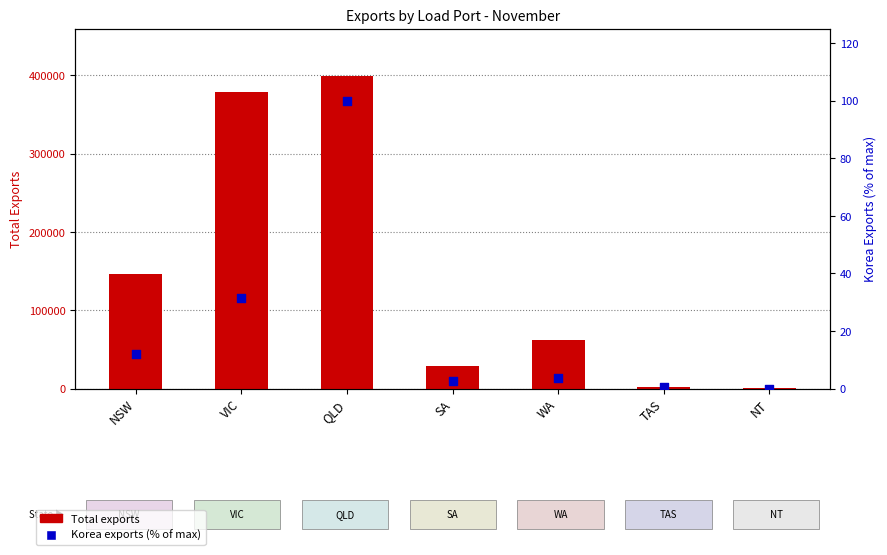

At how many categories does at least one series exceed 298378?

2